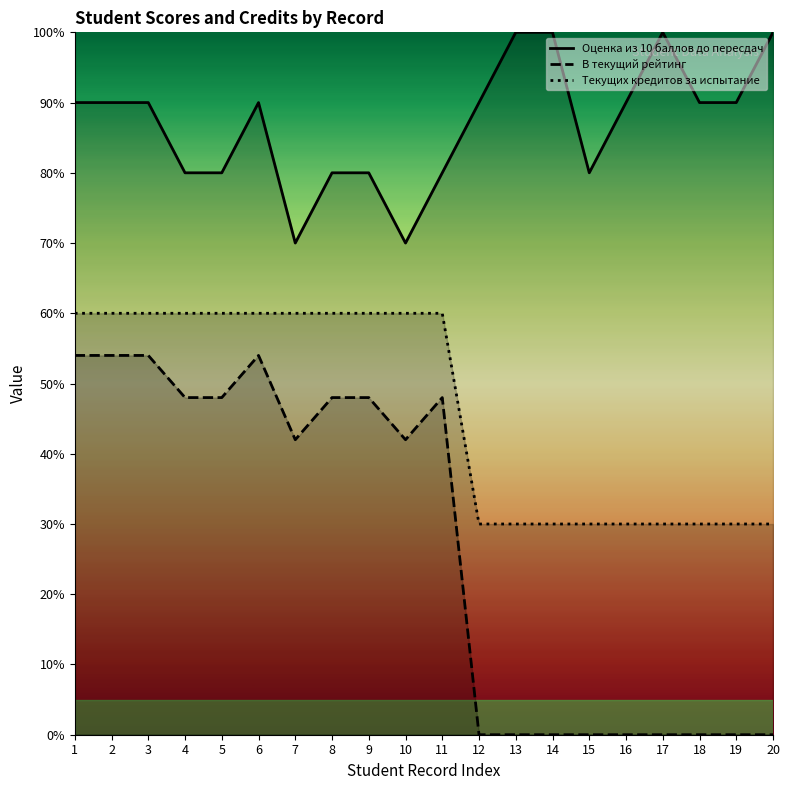

At which category is the sum across all series the highest?

1